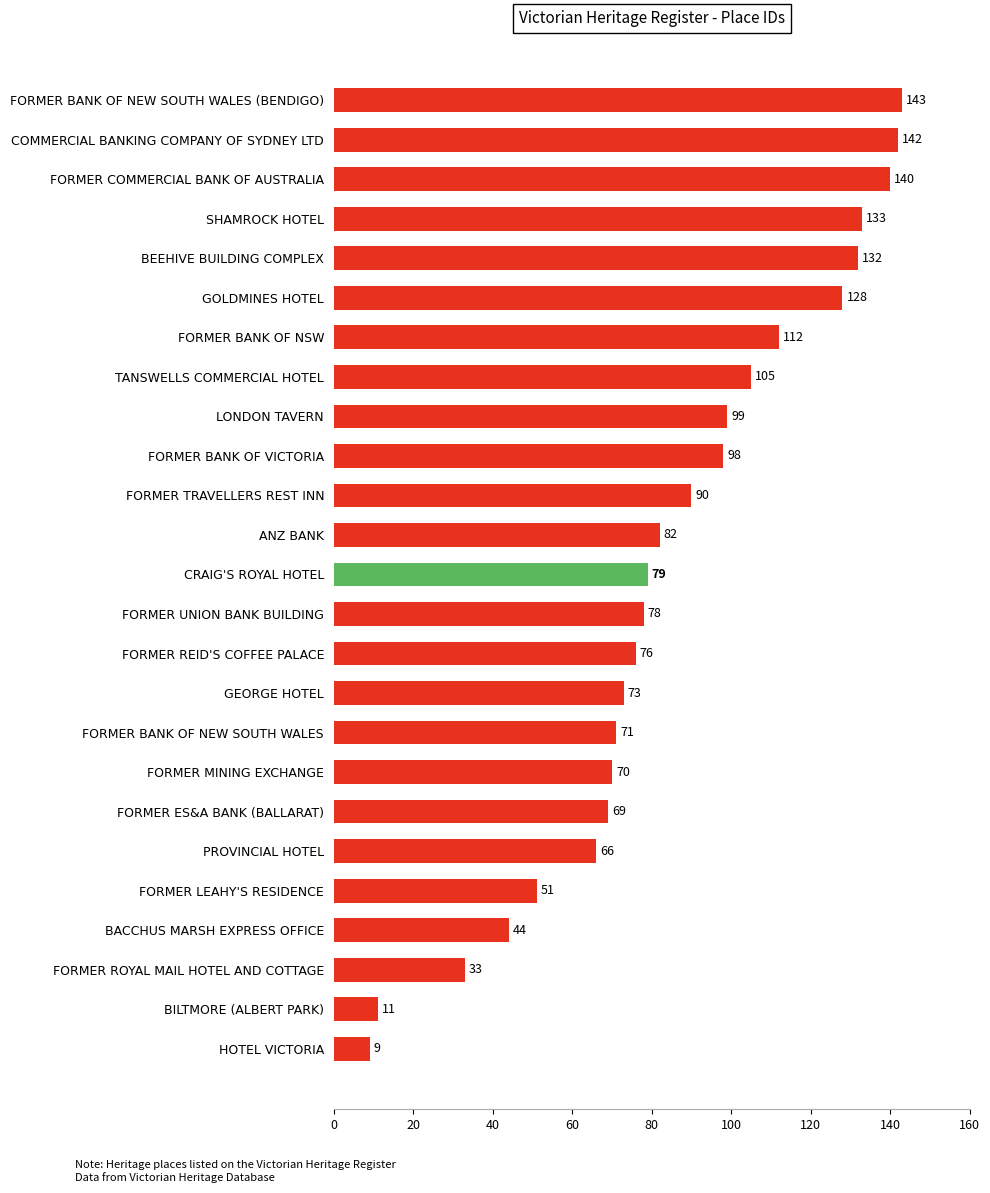

What is the average value?

85